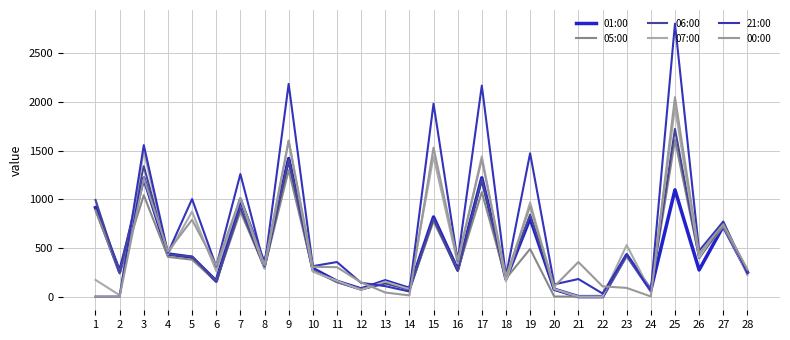

What is the difference between the maximum and minimum values in the 07:00 series?

1942.8